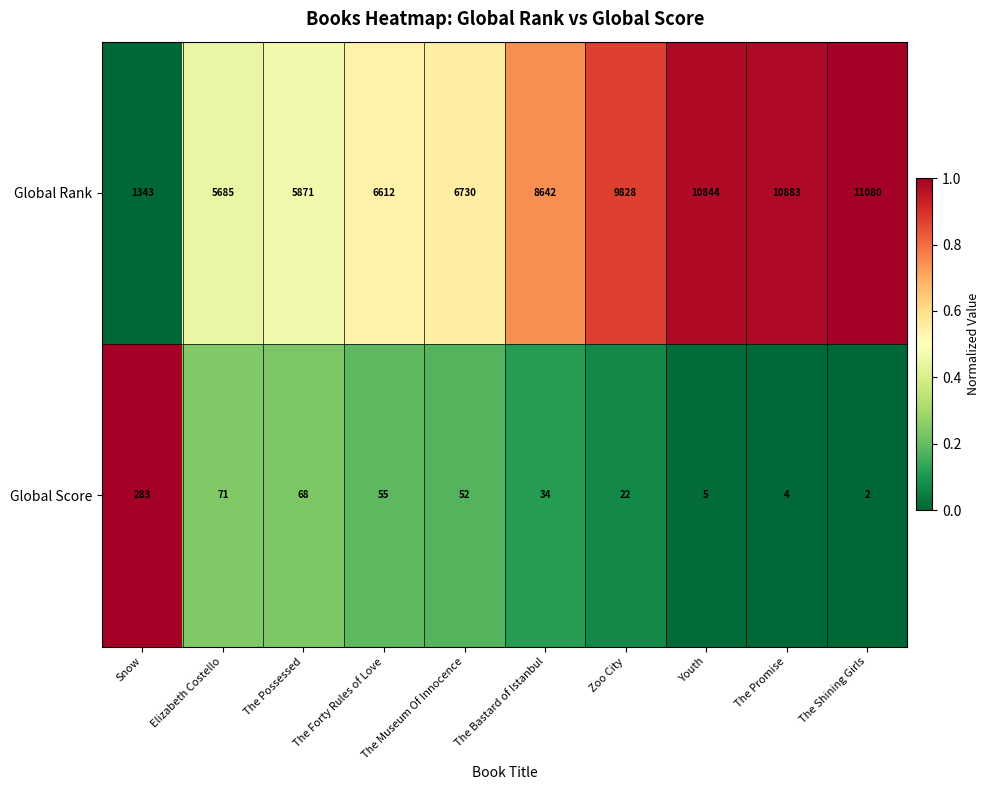

List the series in order of their overall mean, lowest first.

Global Score, Global Rank